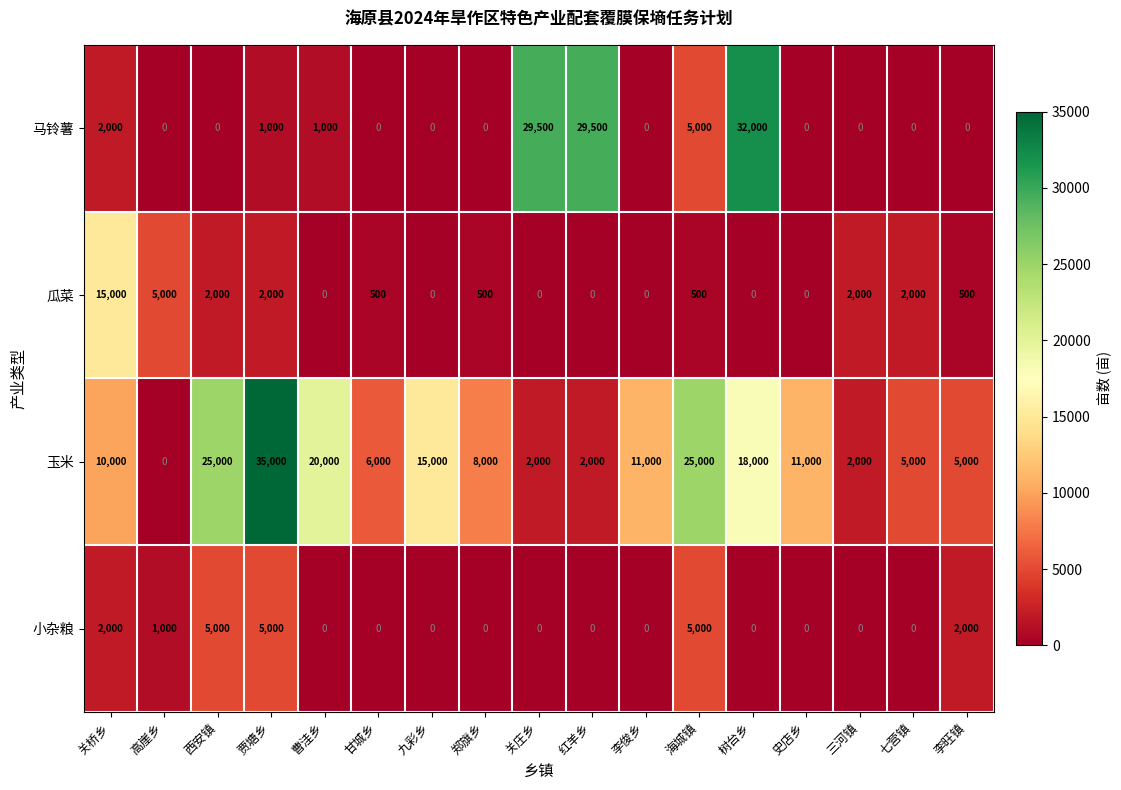

Read the 瓜菜 value at 关桥乡.

15000